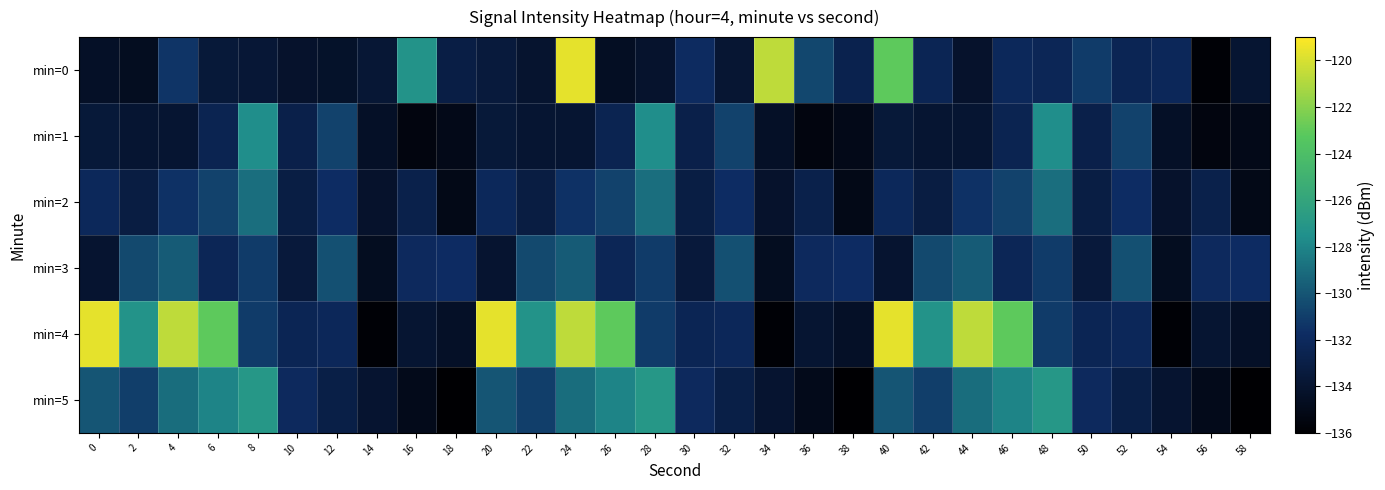

At how many categories does at least one series exceed -126?

10